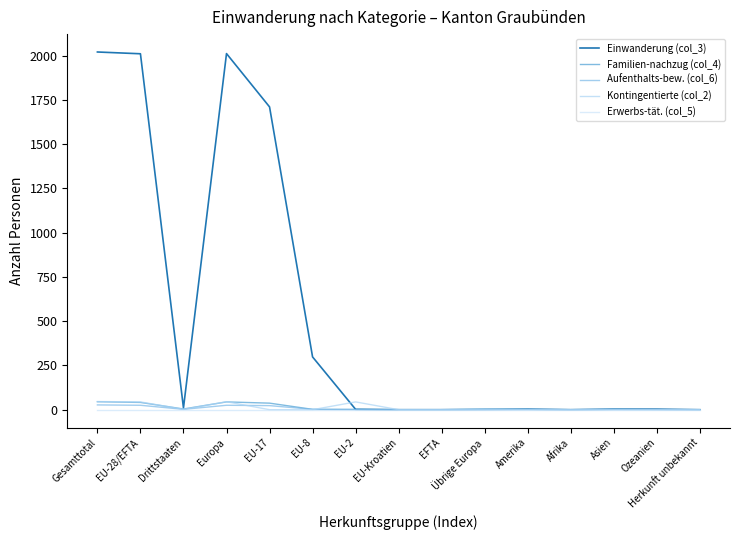

What is the difference between the second highest and second lowest values in the Familien-nachzug (col_4) series?

44